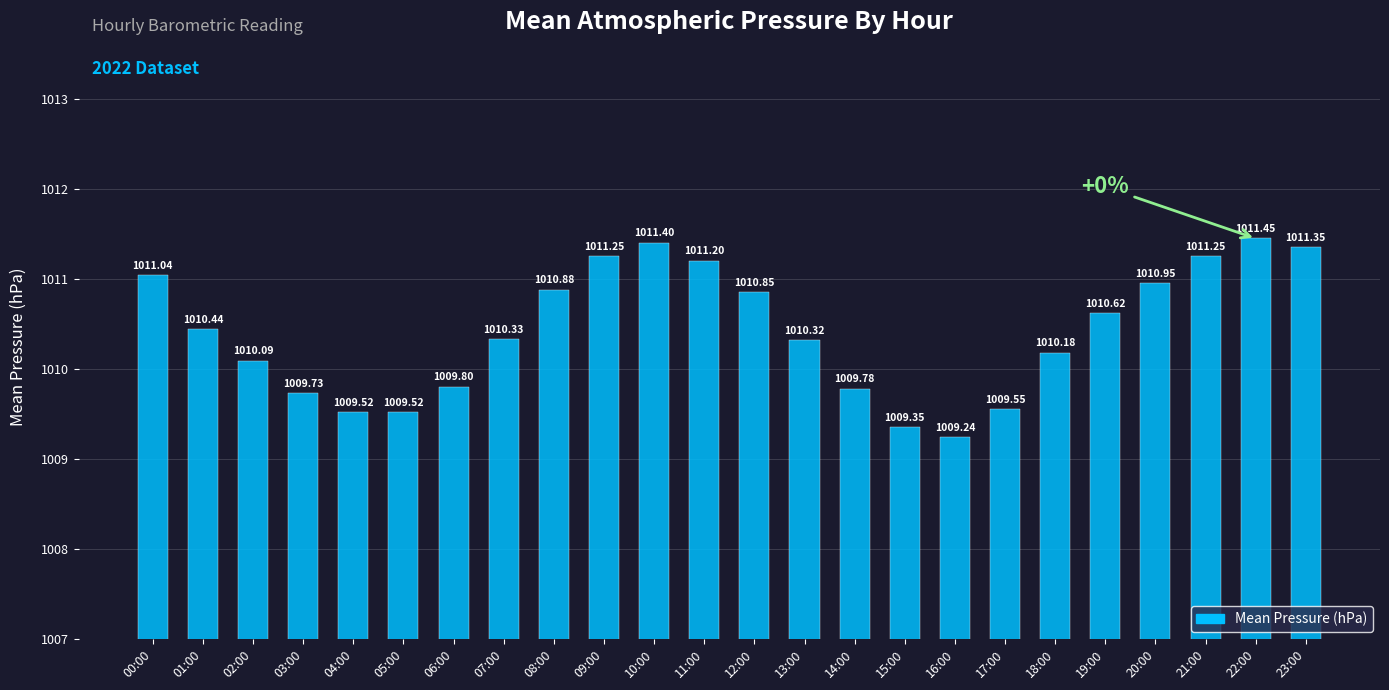

What is the average value?

1010.4